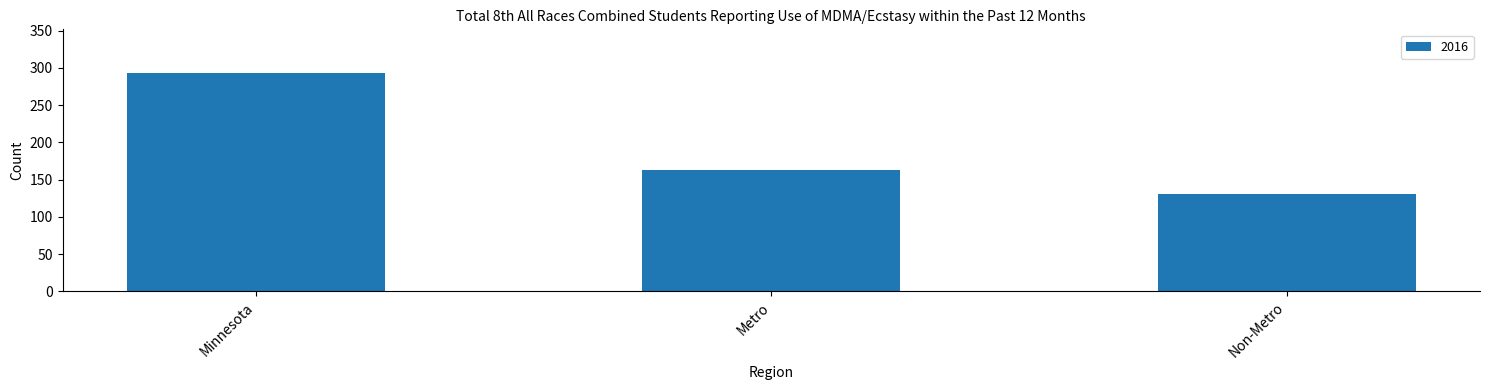

Which category has the highest value across all series?

Minnesota